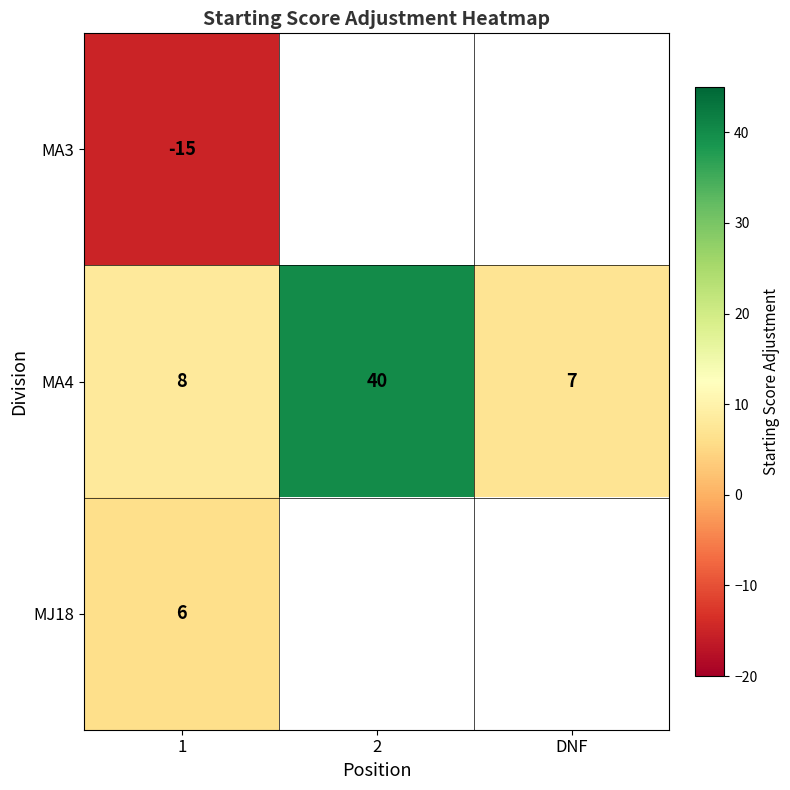

What is the lowest value of the MA4 series?

7